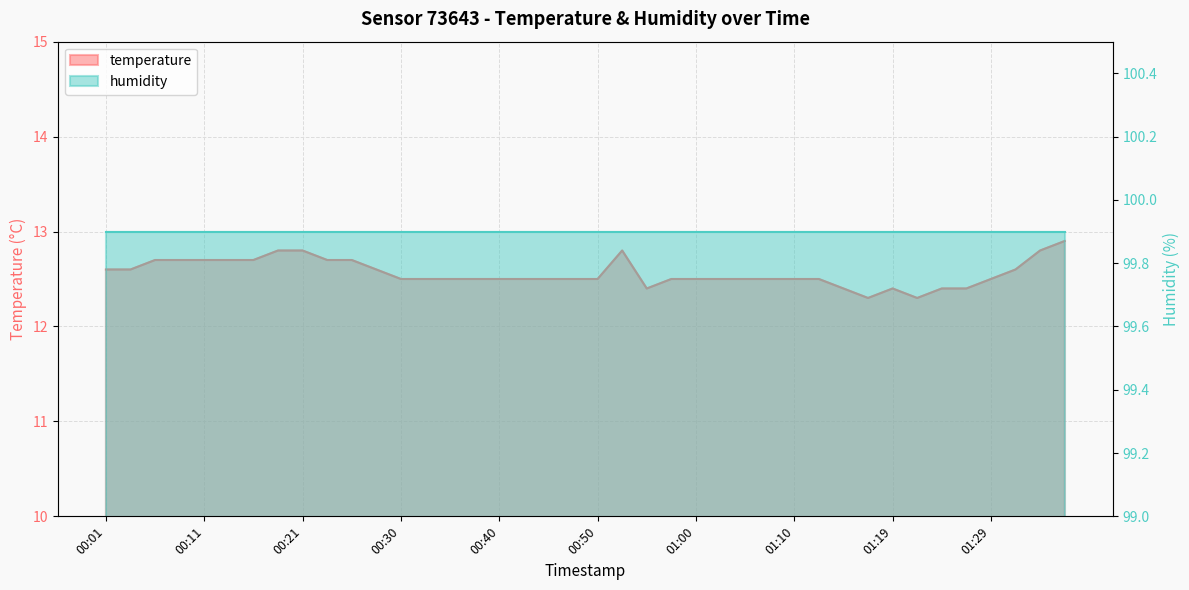

Which category has the lowest value across all series?

01:17